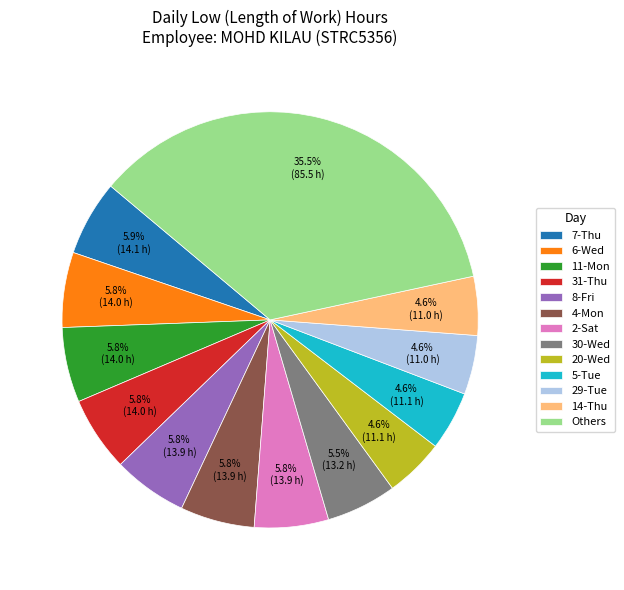

The 7-Thu slice represents 1% of the pie. True or false?

False